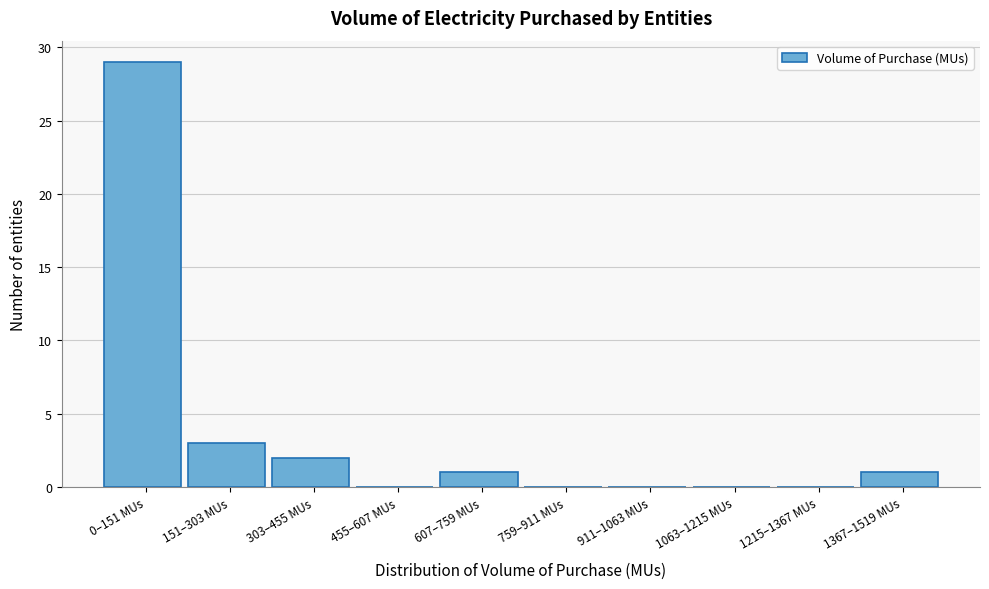

Reading left to right, extract all data points from this chart.

0–151 MUs=29	151–303 MUs=3	303–455 MUs=2	455–607 MUs=0	607–759 MUs=1	759–911 MUs=0	911–1063 MUs=0	1063–1215 MUs=0	1215–1367 MUs=0	1367–1519 MUs=1